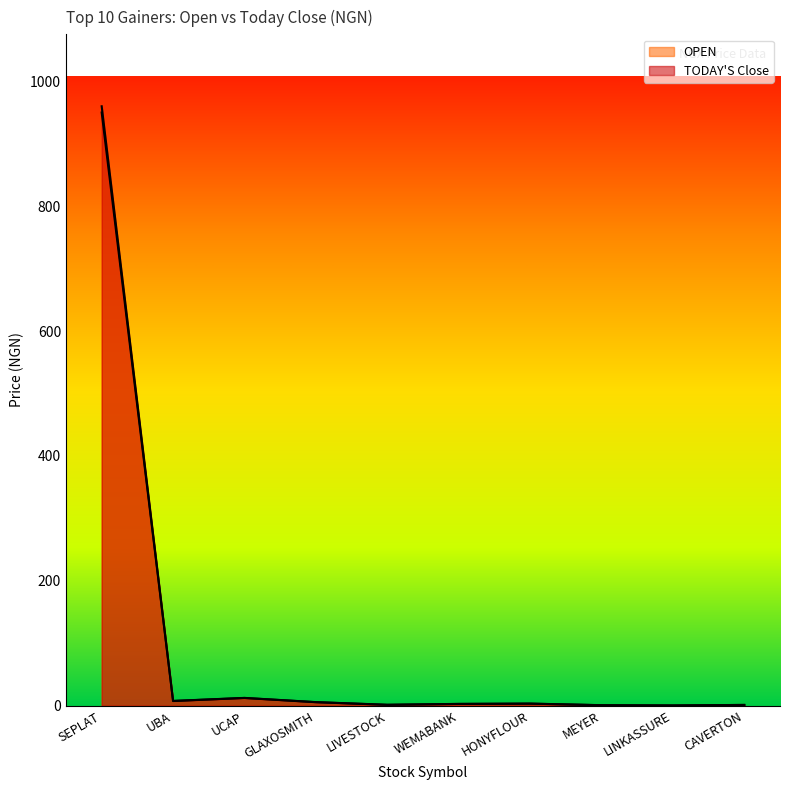

List the labels in order of OPEN value, smallest first.

LINKASSURE, MEYER, CAVERTON, LIVESTOCK, WEMABANK, HONYFLOUR, GLAXOSMITH, UBA, UCAP, SEPLAT